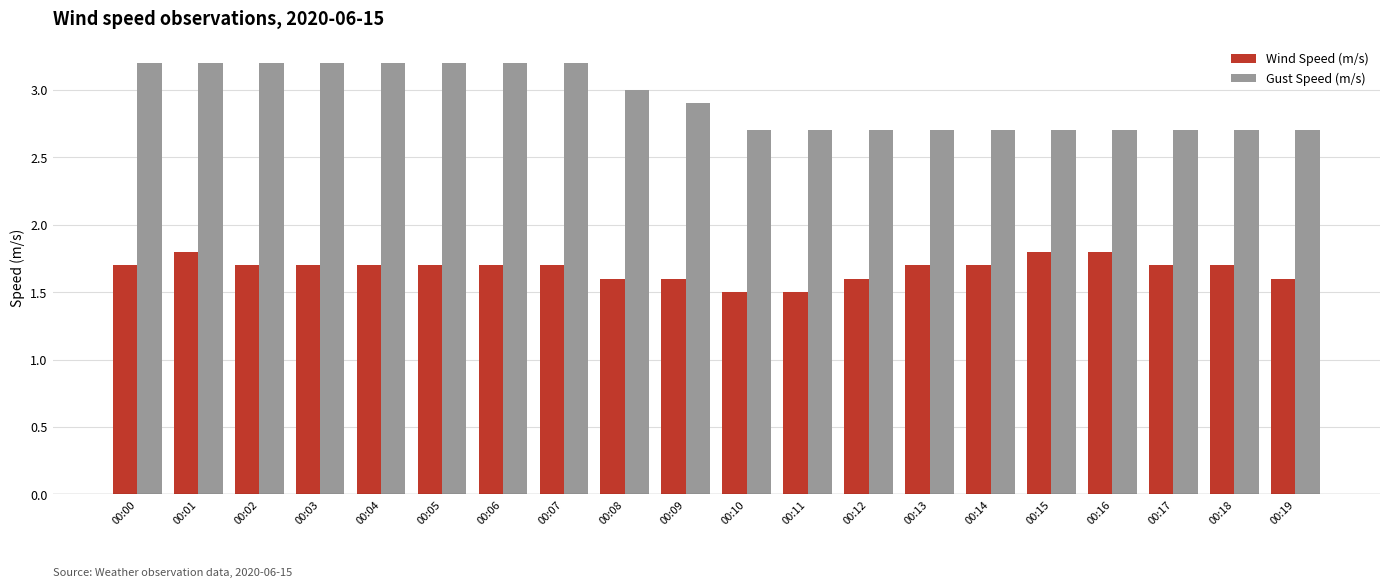

How many bars are there in total?

40